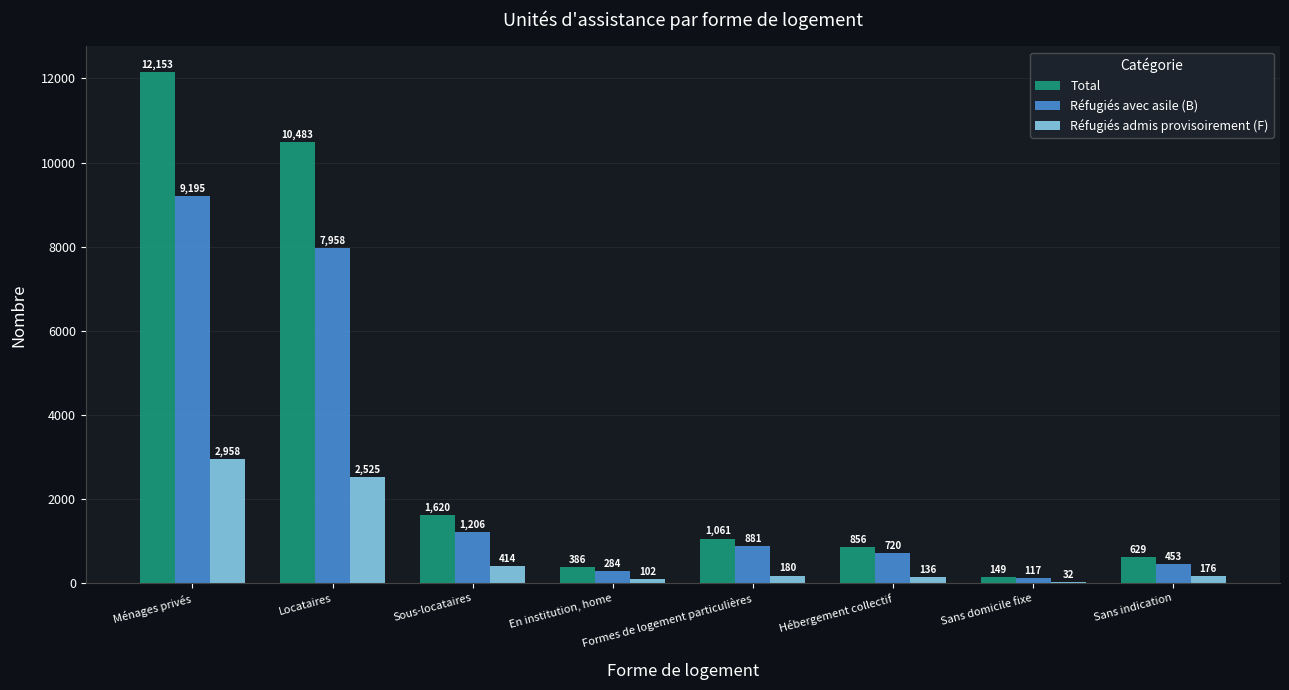

What is the average value of the Réfugiés avec asile (B) series?

2602